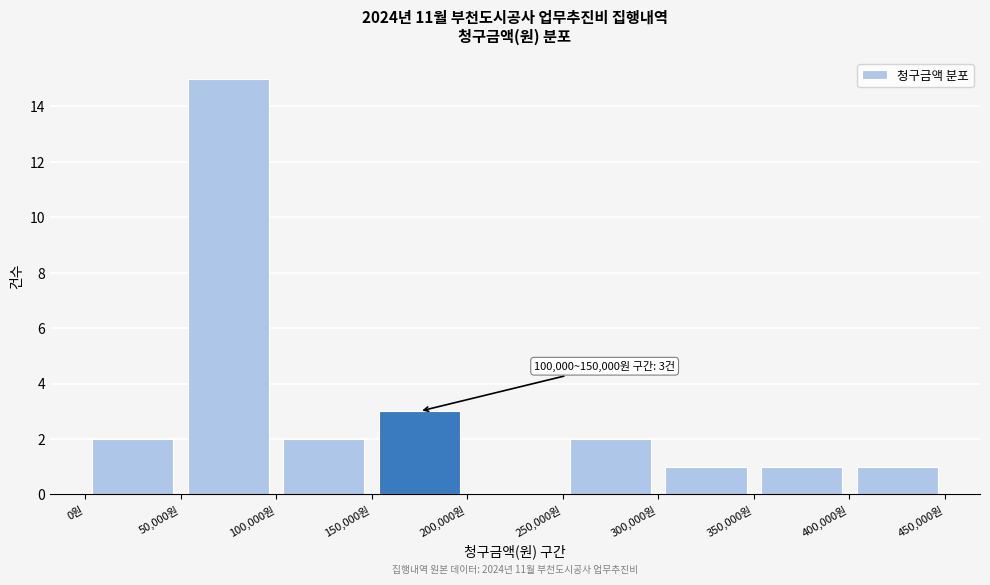

Over which range of the x-axis is the bar tallest?

50000 to 100000